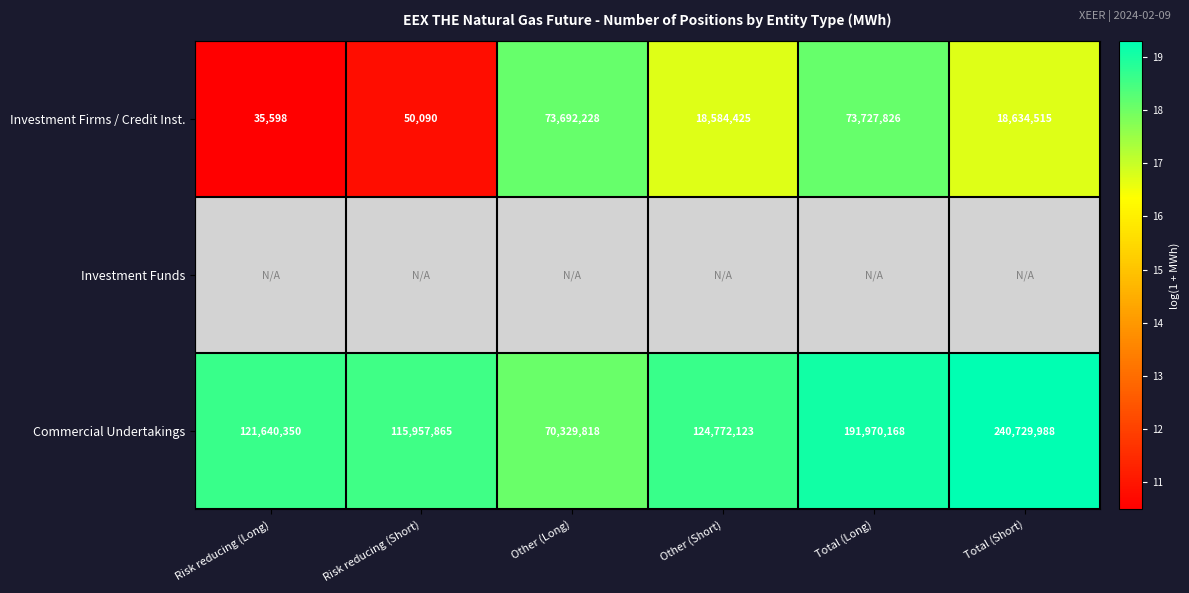

Where is Commercial Undertakings nearest to the value 155529903?

Other (Short)